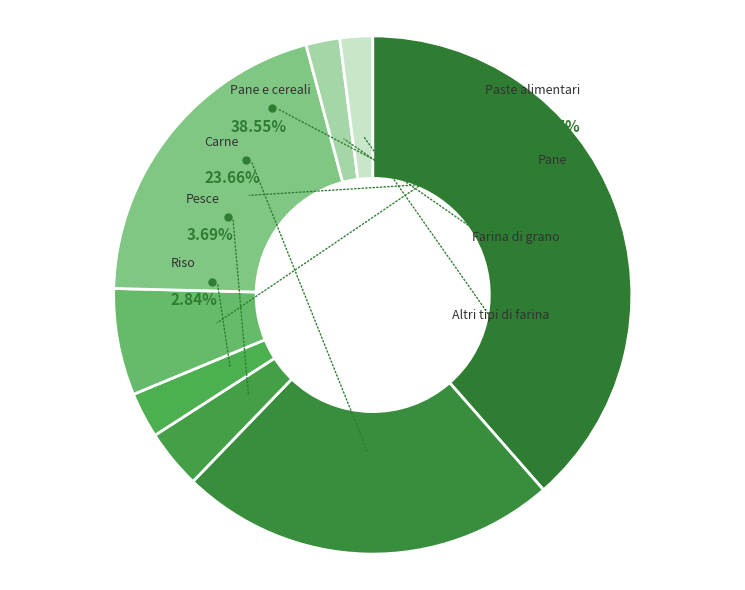

To the nearest percent, what is the difference between the largest and smallest slice percentages?

37%